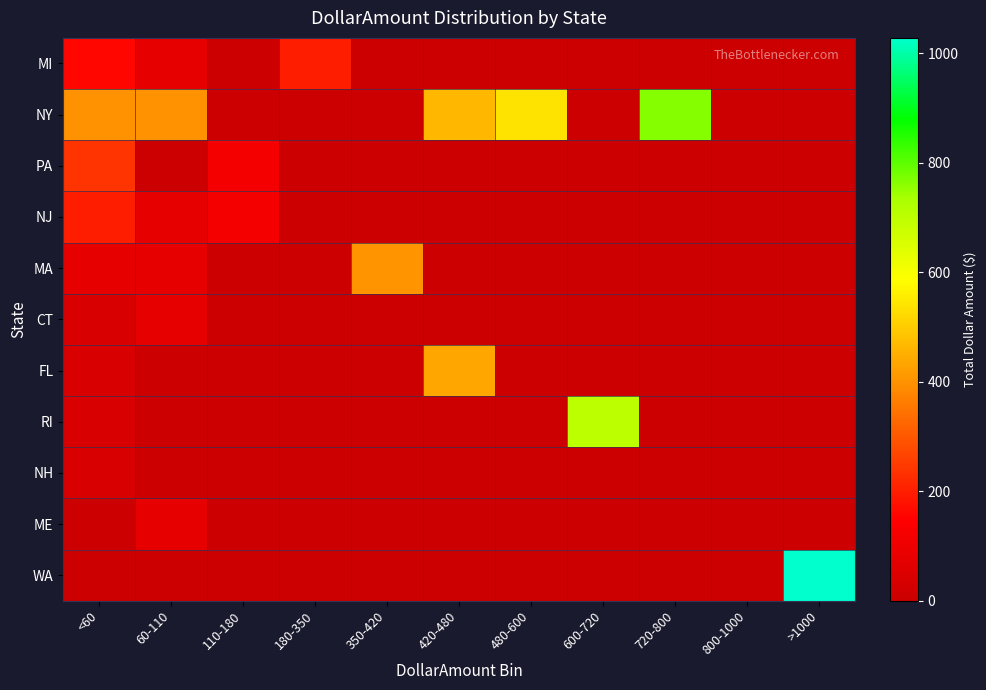

List the series in order of their peak value, lowest first.

NH, CT, ME, MI, NJ, PA, MA, FL, RI, NY, WA